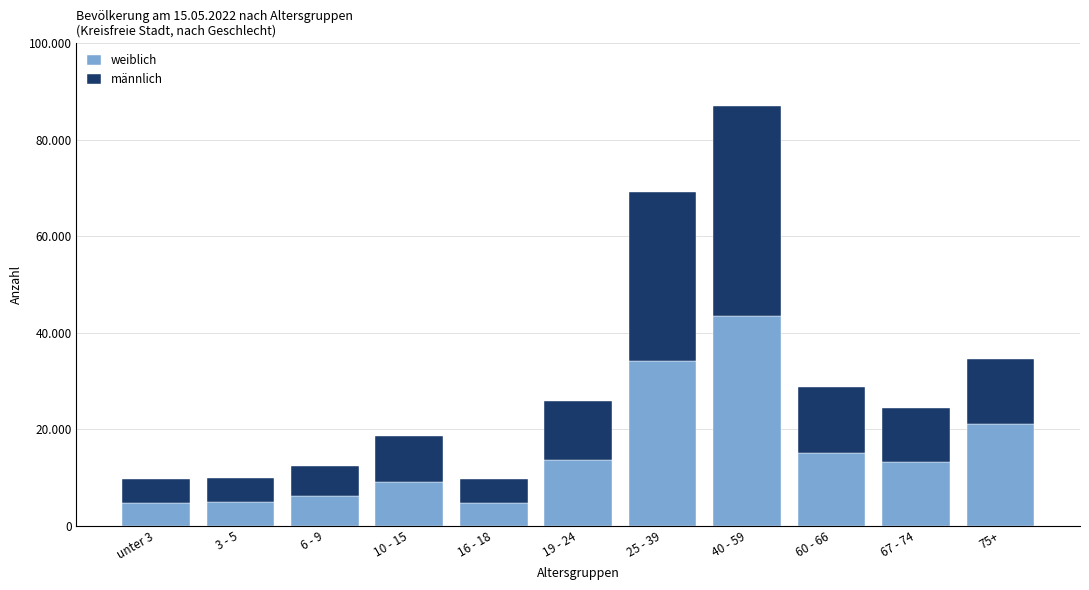

What are all the series names shown in the legend?

weiblich, männlich